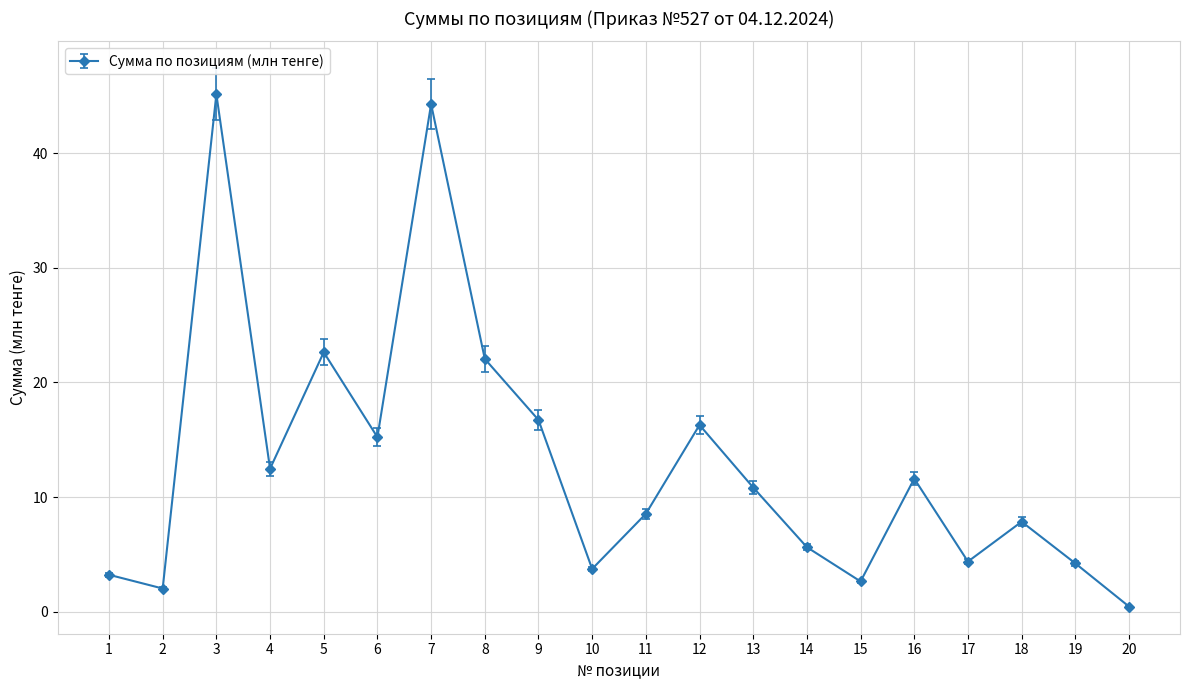

How many interior local valleys (lower than both neighbors) does the data have?

6